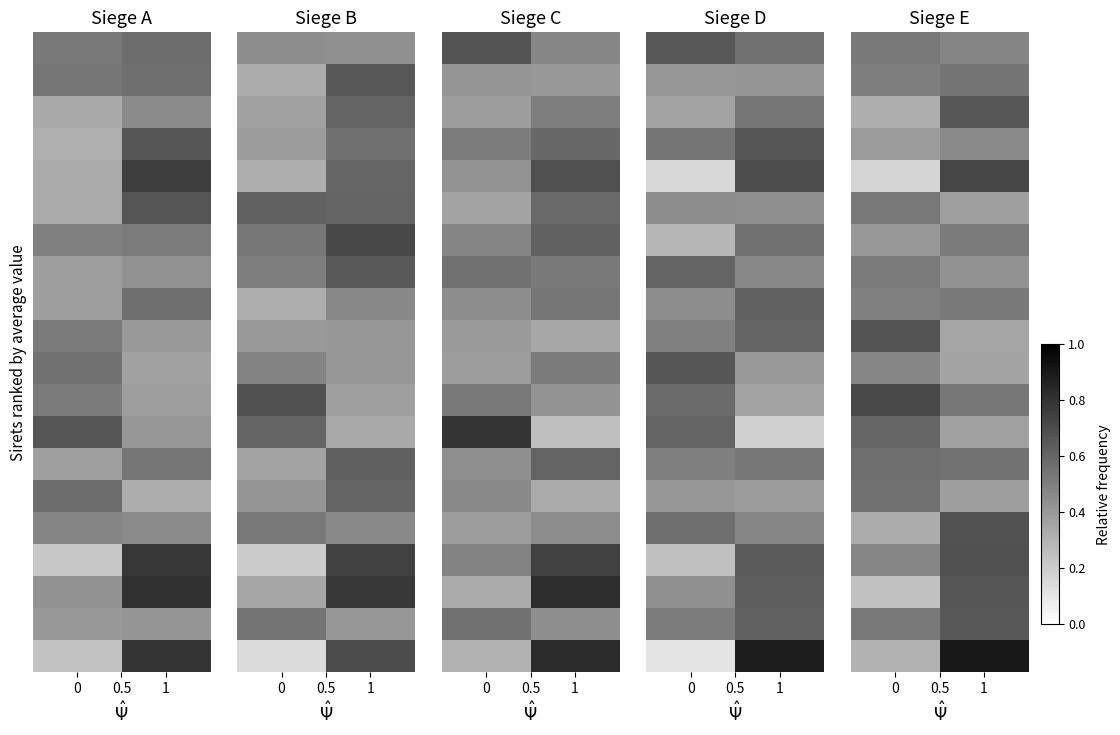

What is the total value across all series at 1?

10.8